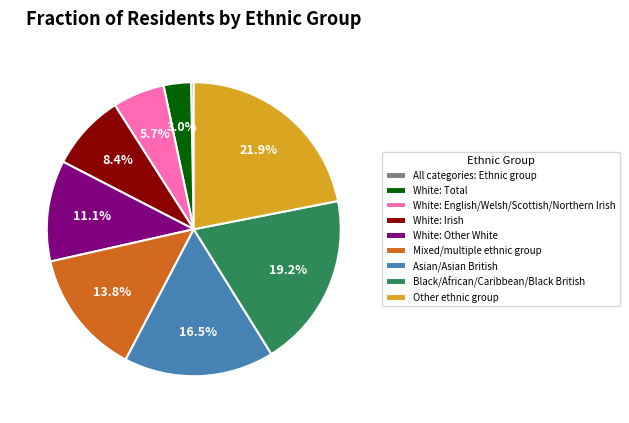

Which slice is the smallest?

All categories: Ethnic group